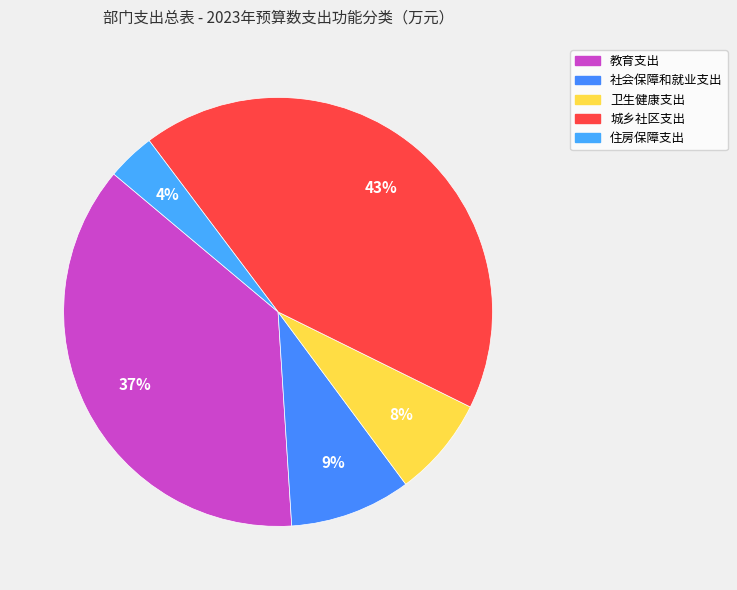

To the nearest percent, what is the combined percentage of 教育支出 and 城乡社区支出?

80%